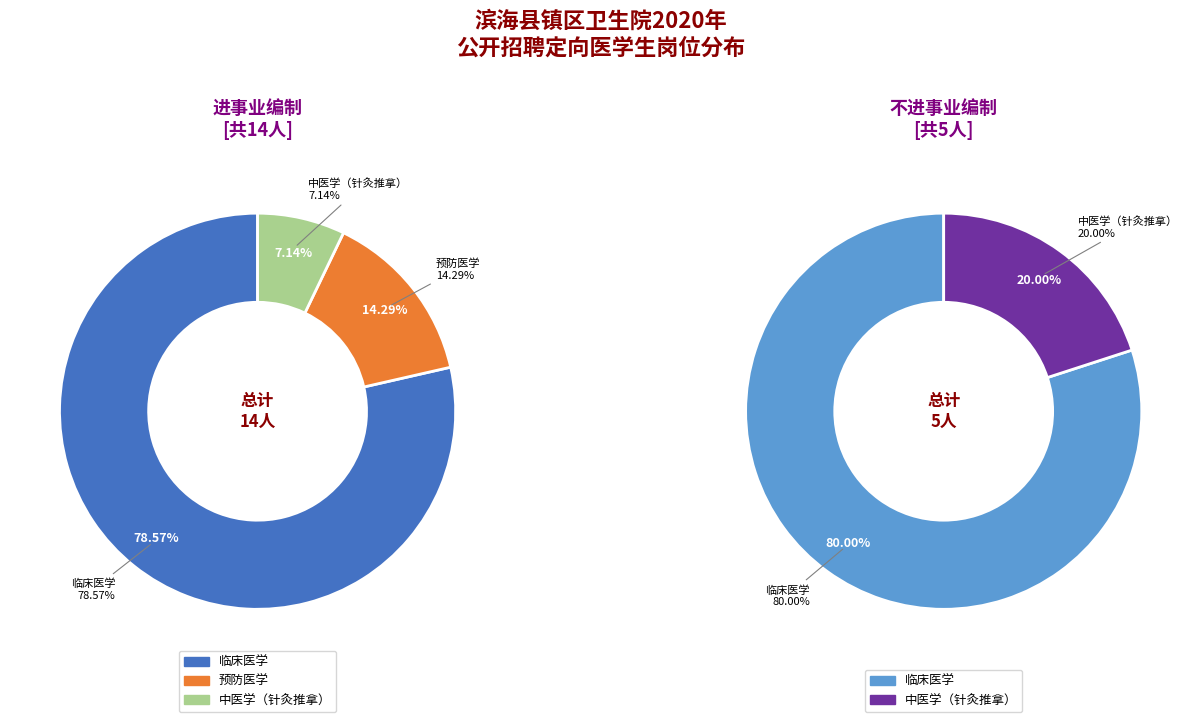

How many segments does this pie chart have?

2